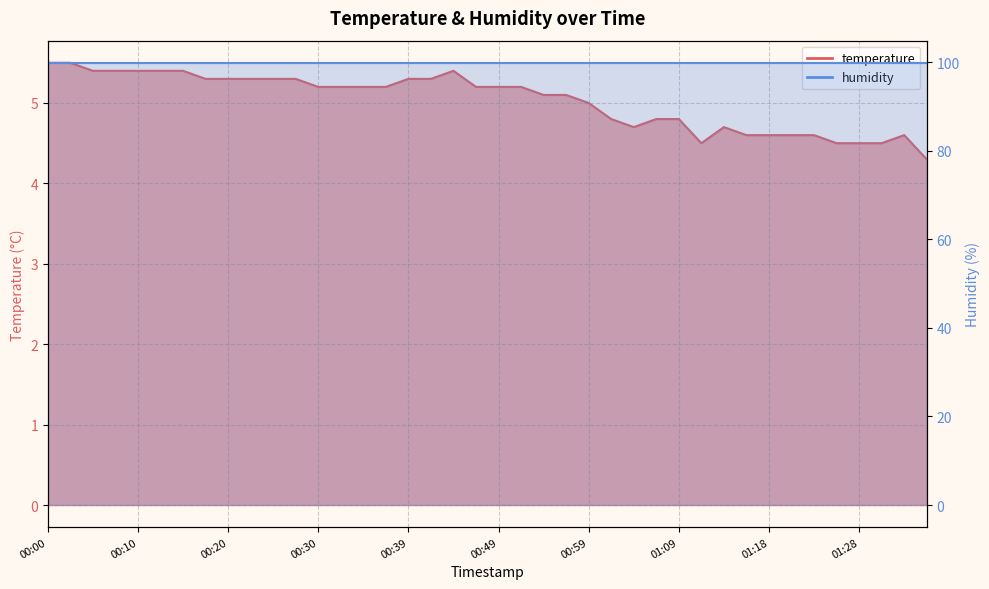

List the labels in order of value, smallest first.

01:36, 01:11, 01:26, 01:28, 01:31, 01:16, 01:18, 01:21, 01:23, 01:33, 01:04, 01:14, 01:01, 01:06, 01:09, 00:59, 00:54, 00:57, 00:30, 00:32, 00:35, 00:37, 00:47, 00:49, 00:52, 00:17, 00:20, 00:22, 00:25, 00:27, 00:39, 00:42, 00:05, 00:08, 00:10, 00:13, 00:15, 00:44, 00:00, 00:03